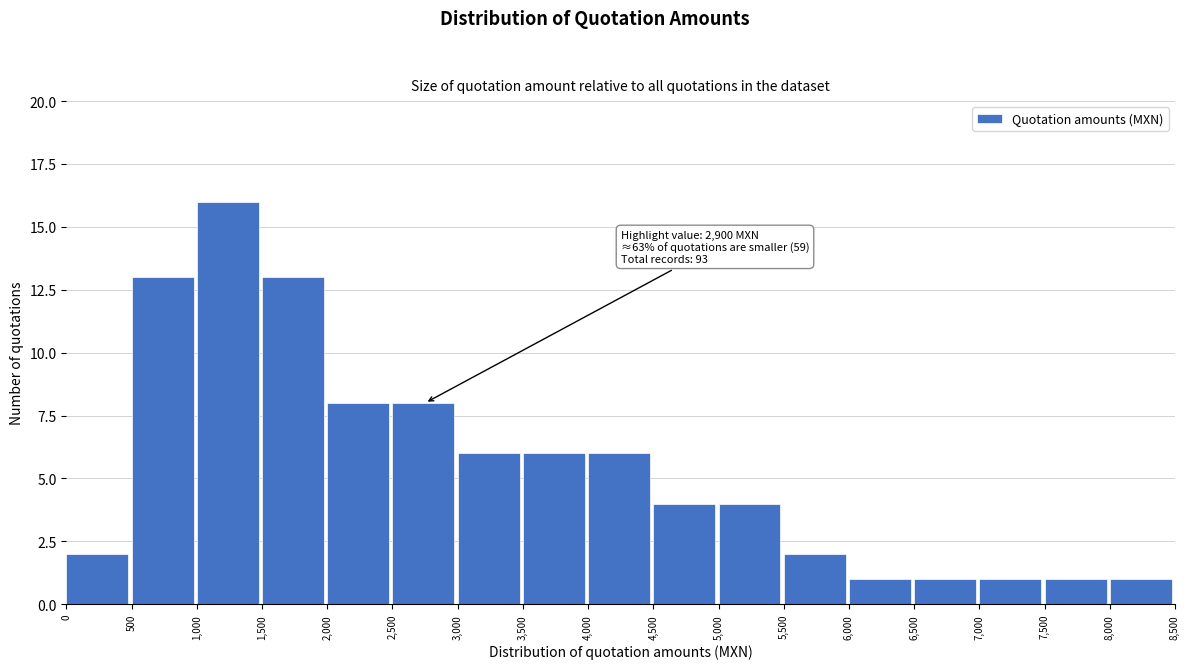

Which range on the x-axis has the tallest bar?

1,000 to 1,500